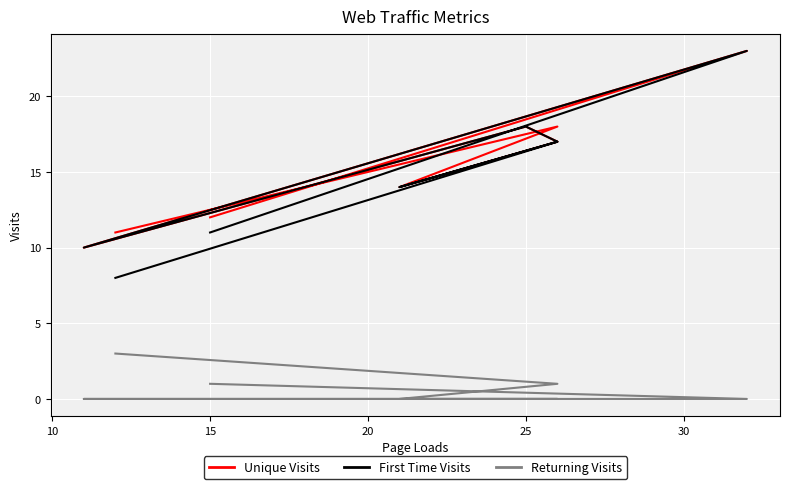

How many data points in Unique Visits are above 17?

3